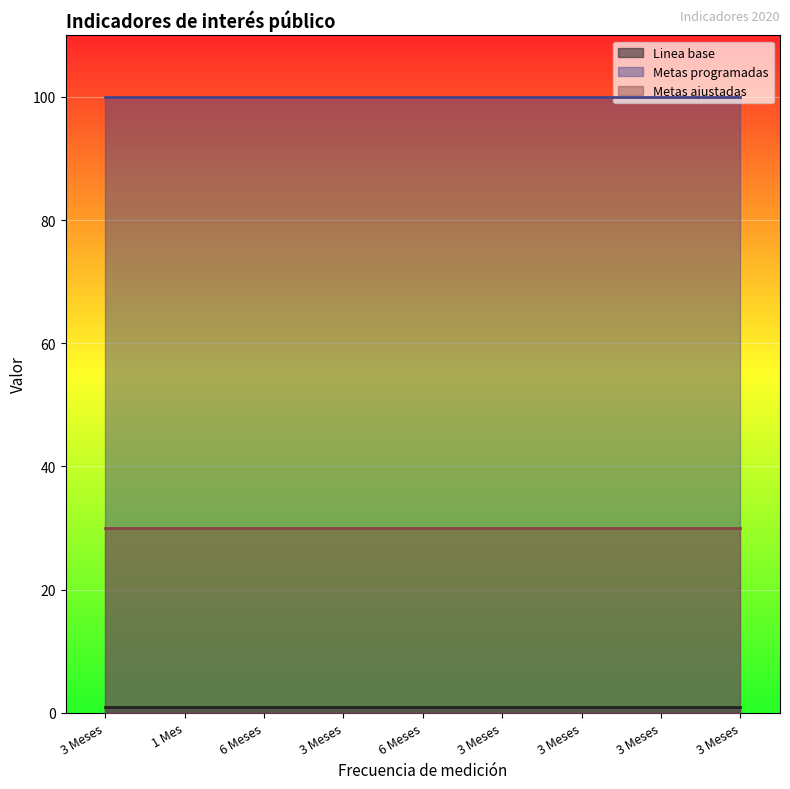

True or false: Metas programadas and Linea base cross at least once.

False